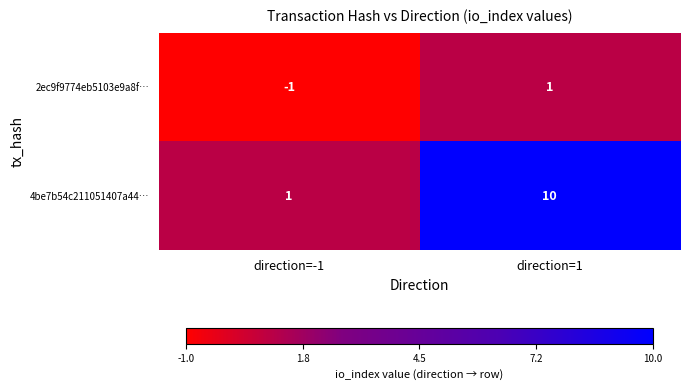

Which series has the widest spread of values?

4be7b54c211051407a44…